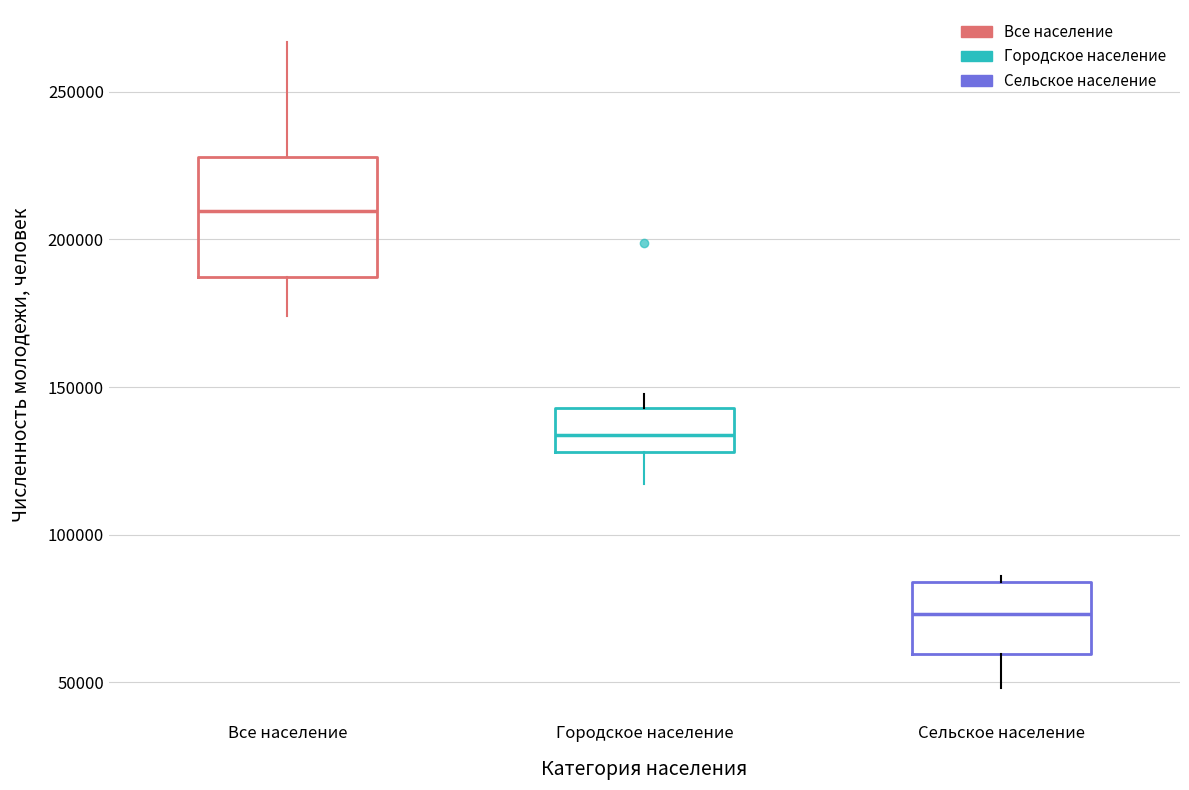

Reading left to right, read every box against the y-axis: the position of its median line, the range the box covers, and the ends of its whiskers. The values are not printed on the chart, so give them approximately, as read against the axis.

Все население: median 210000, box 185000 to 230000, whiskers 175000 to 265000
Городское население: median 135000, box 130000 to 145000, whiskers 115000 to 150000
Сельское население: median 75000, box 60000 to 85000, whiskers 50000 to 85000 (just above the box's upper edge)